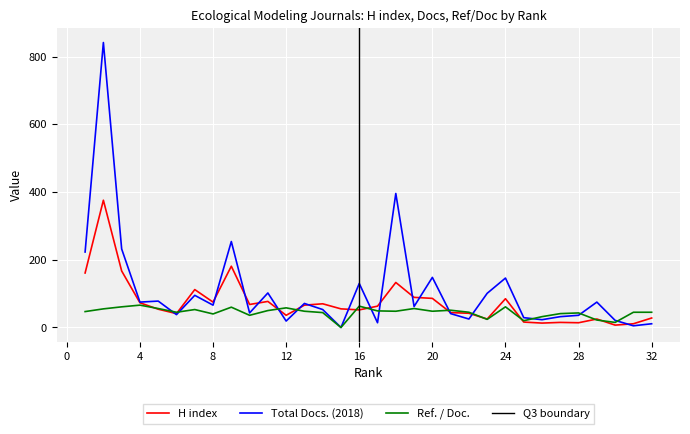

At which category does Ref. / Doc. reach its first local valley?

6